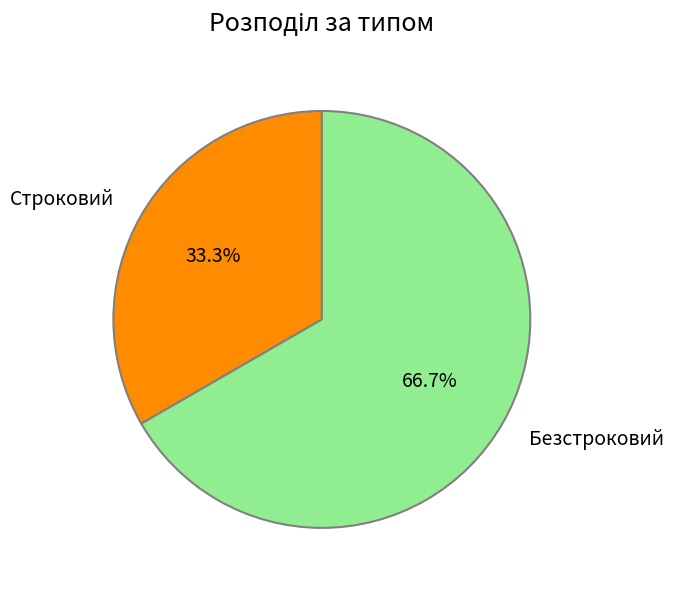

Do Безстроковий and Строковий together represent more than half of the pie?

Yes